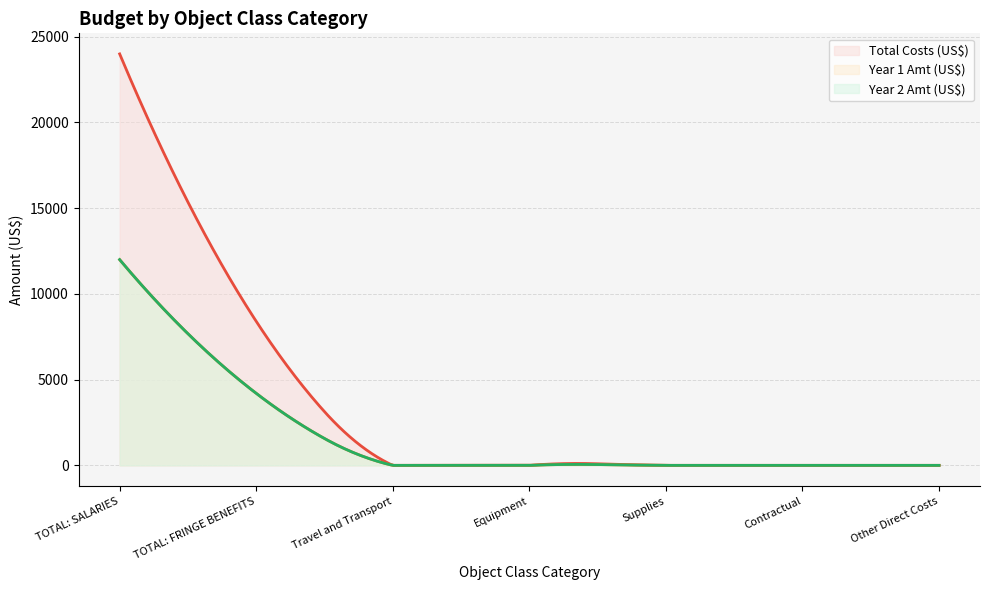

The value of Year 2 Amt (US$) at Other Direct Costs is 5689. True or false?

False